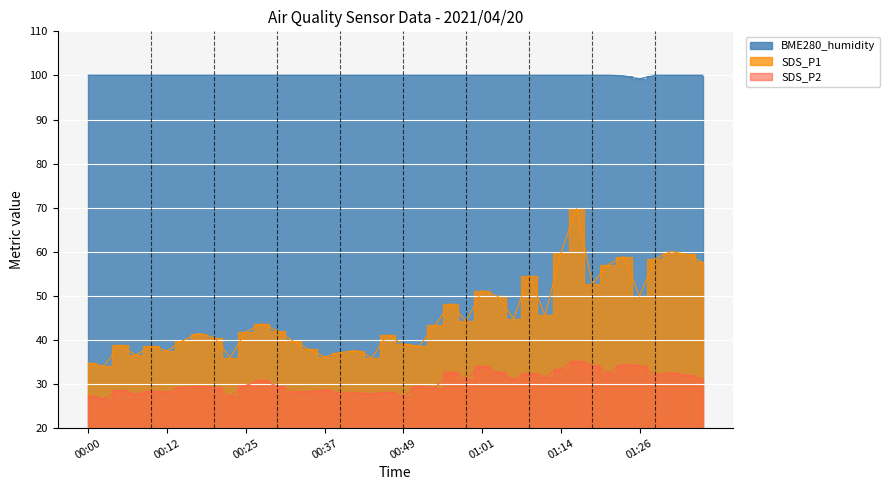

What value does the SDS_P2 series have at 00:22?

27.2